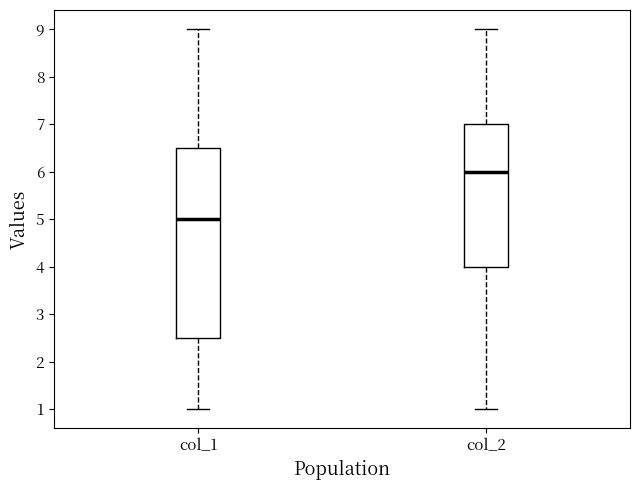

Comparing the boxes themselves (not the whiskers), which one is the tallest?

col_1